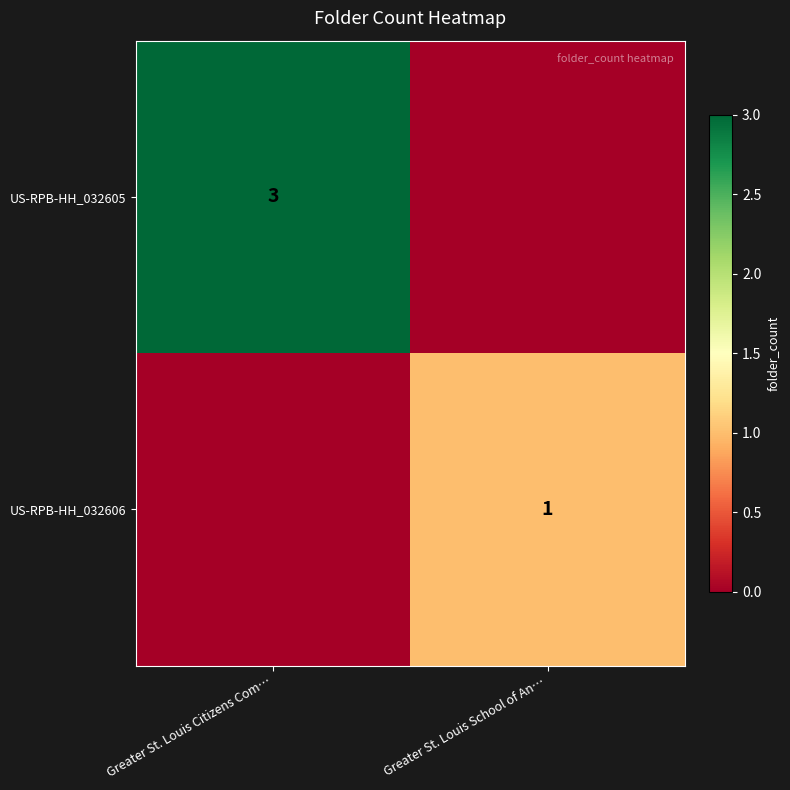

At which category is the sum across all series the highest?

Greater St. Louis Citizens Com…